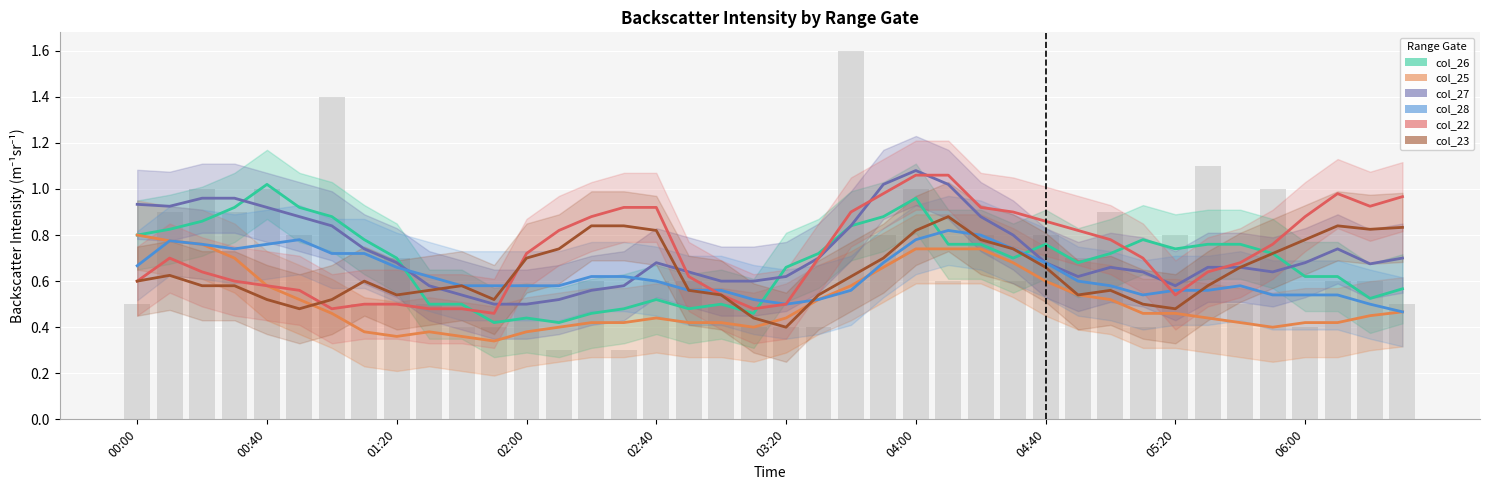

What is the smallest value displayed?

0.3